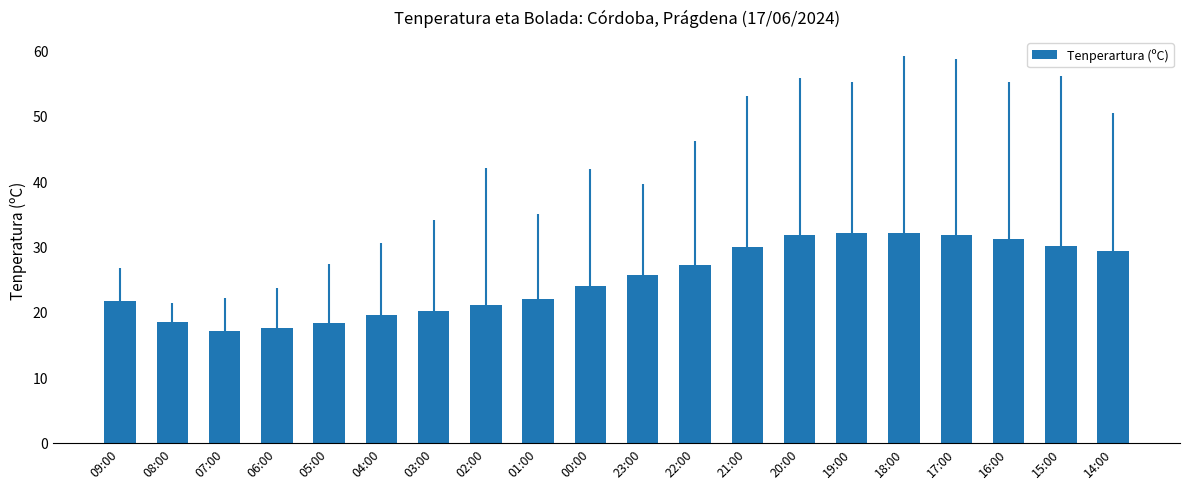

What is the label of the 17th bar from the left?

17:00